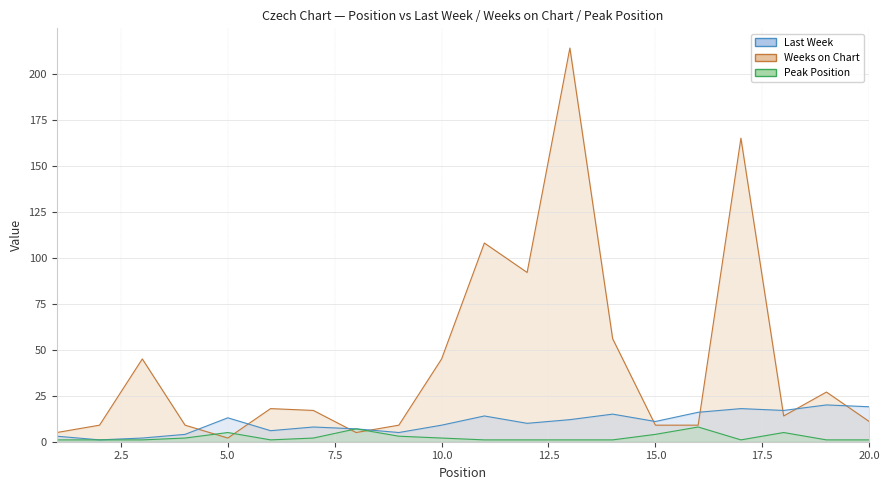

Between 11 and 12, which is larger?

11